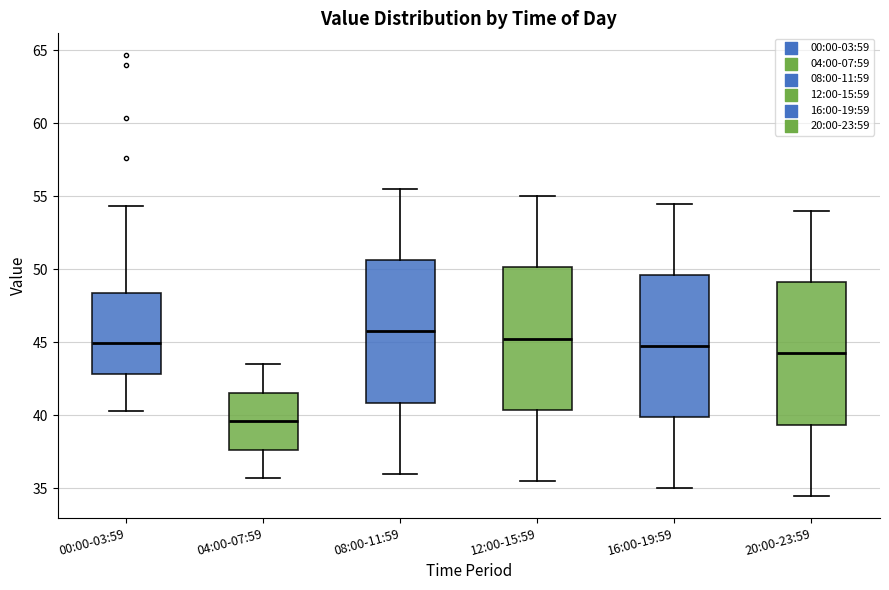

Reading left to right, read every box against the y-axis: the position of its median line, the range the box covers, and the ends of its whiskers. The values are not printed on the chart, so give them approximately, as read against the axis.

00:00-03:59: median 45.0, box 43.0 to 48.5, whiskers 40.5 to 54.5
04:00-07:59: median 39.5, box 37.5 to 41.5, whiskers 35.5 to 43.5
08:00-11:59: median 46.0, box 41.0 to 50.5, whiskers 36.0 to 55.5
12:00-15:59: median 45.5, box 40.5 to 50.0, whiskers 35.5 to 55.0
16:00-19:59: median 45.0, box 40.0 to 49.5, whiskers 35.0 to 54.5
20:00-23:59: median 44.5, box 39.5 to 49.0, whiskers 34.5 to 54.0